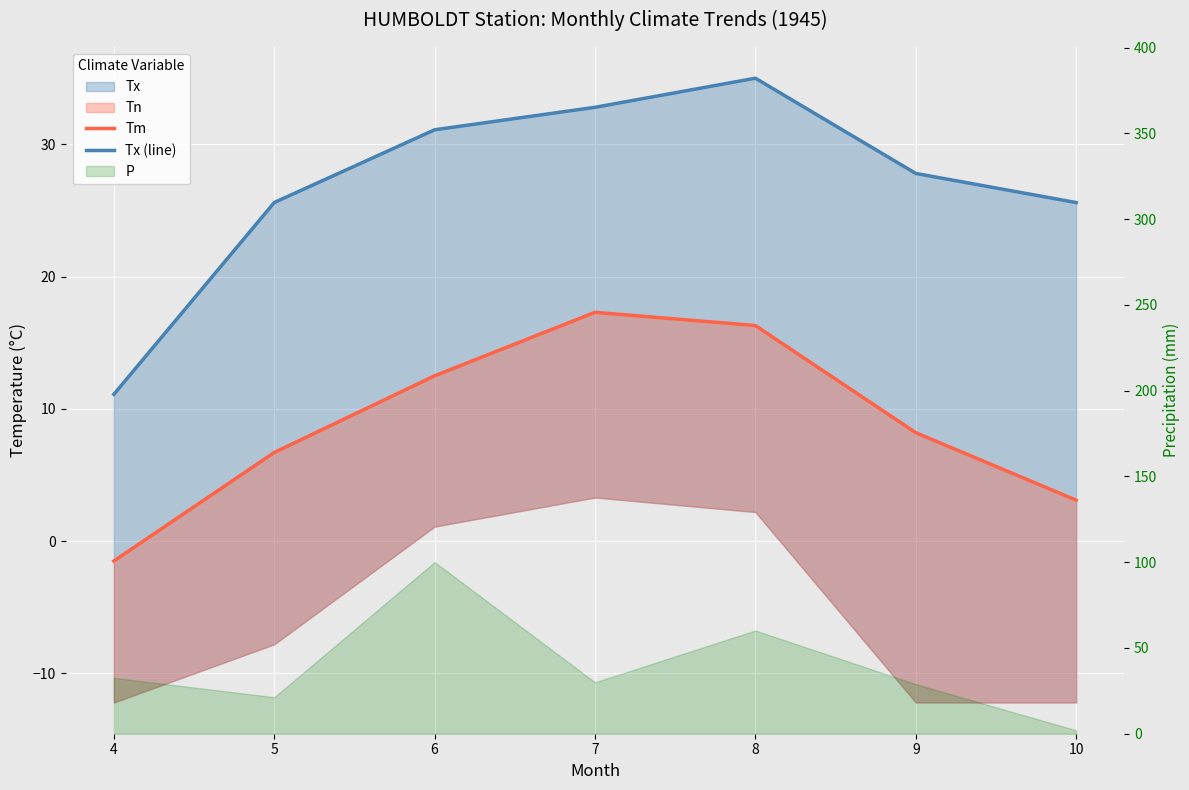

What is the average value of the Tm series?

8.9